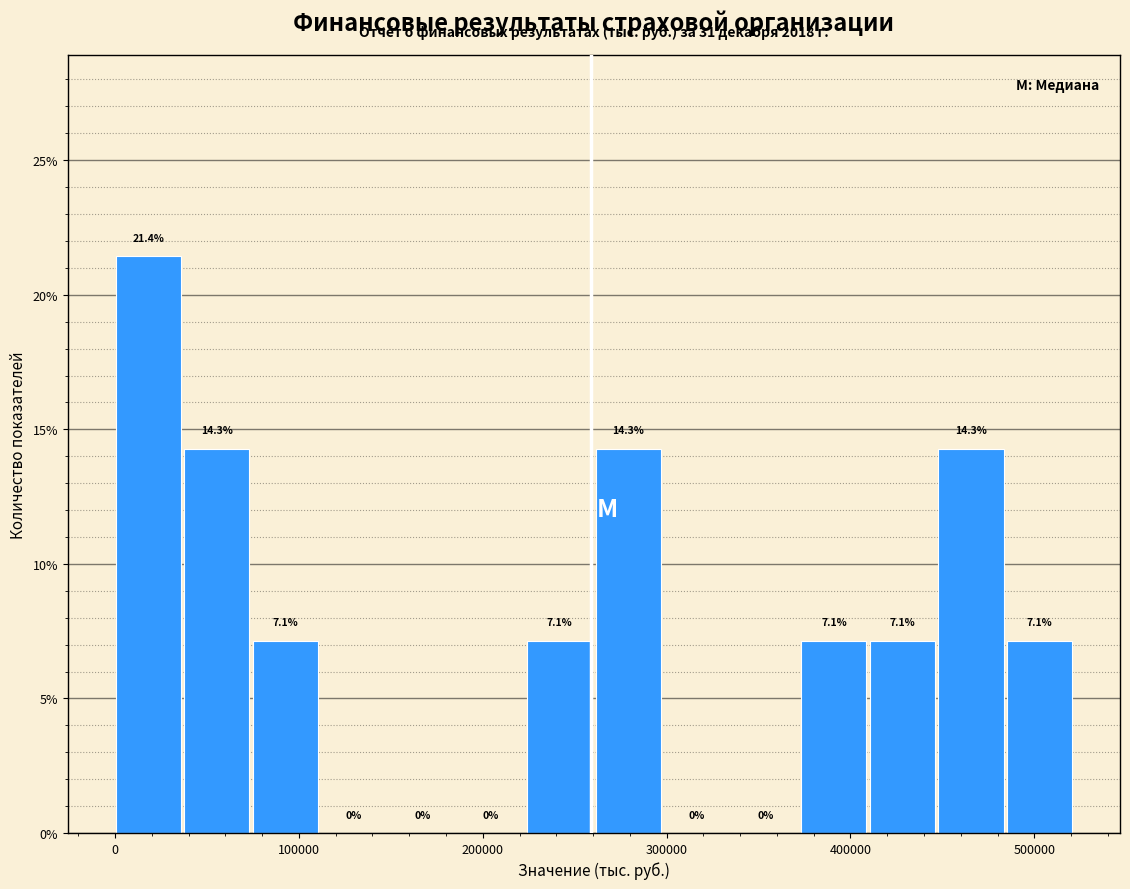

Around what value on the x-axis is the tallest bar? Give the approximate position of its centre, as read against the axis.

20000